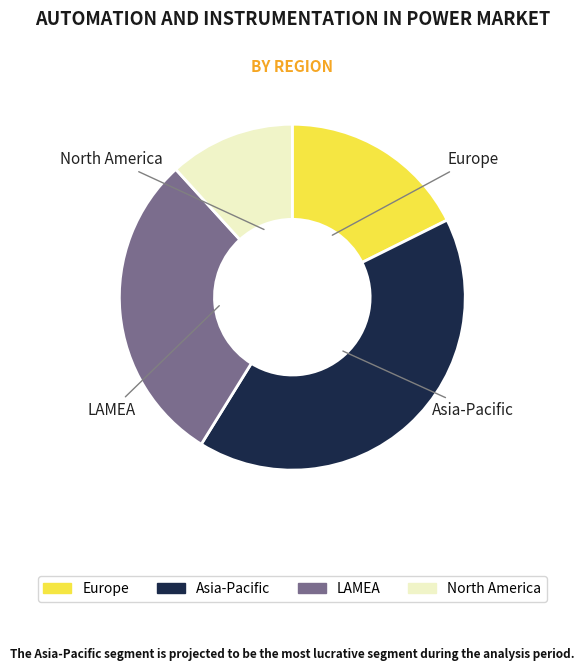

The LAMEA slice represents 29% of the pie. True or false?

True